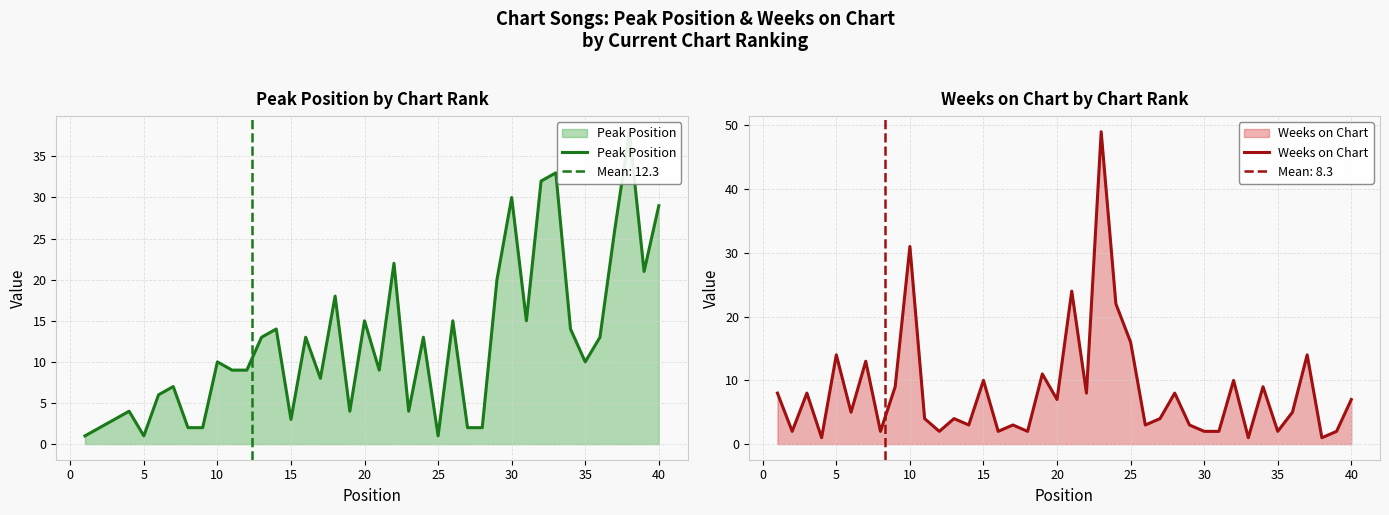

True or false: Peak Position has more than 1 points higher than both neighbors.

True